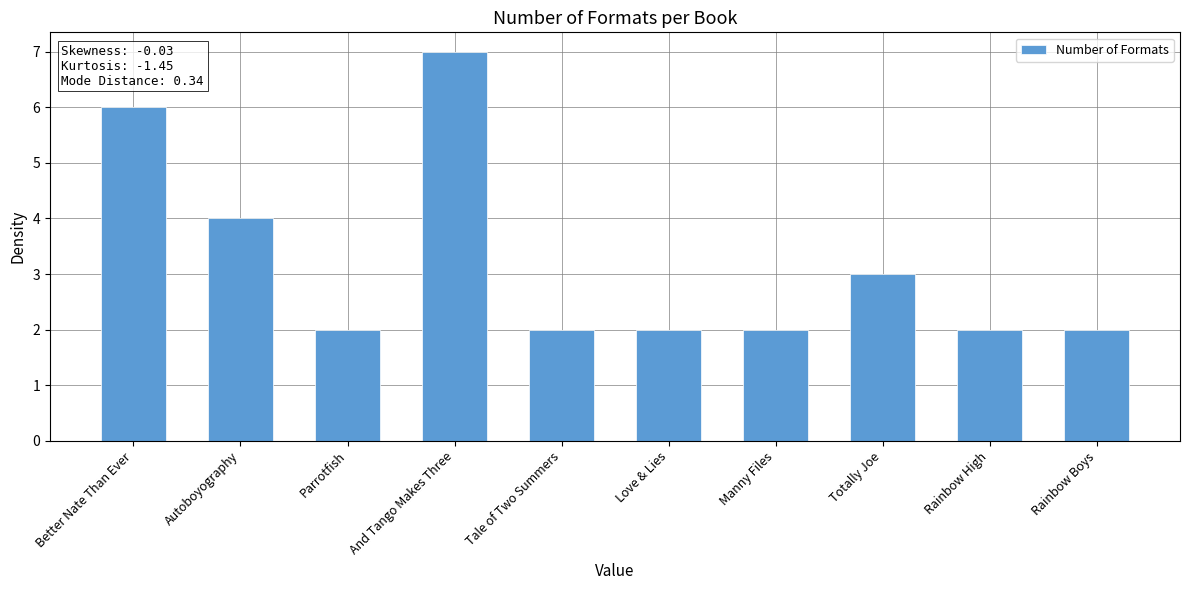

The chart shows a value of 3 at Love & Lies. True or false?

False